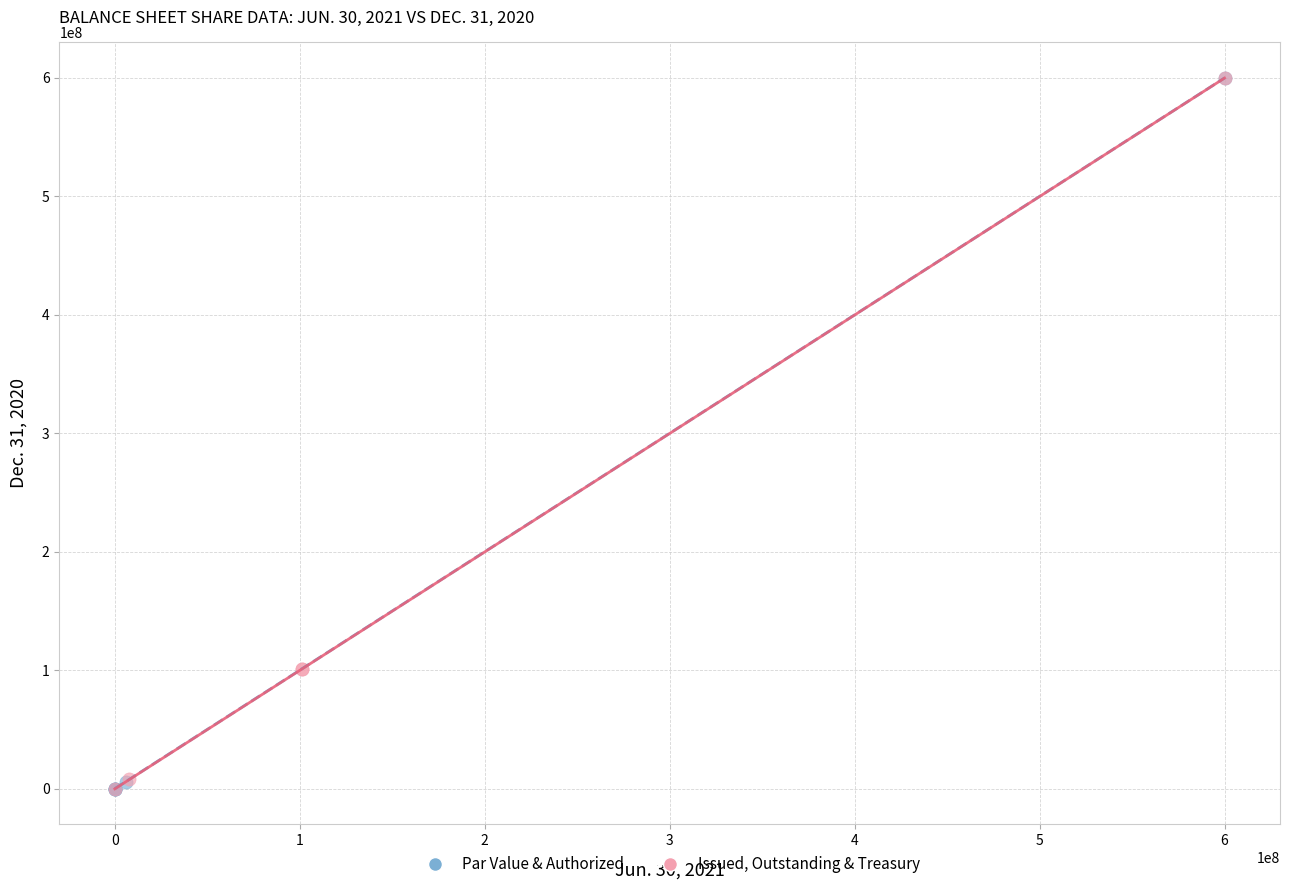

Which series has the largest Y range (max minus min)?

Par Value & Authorized